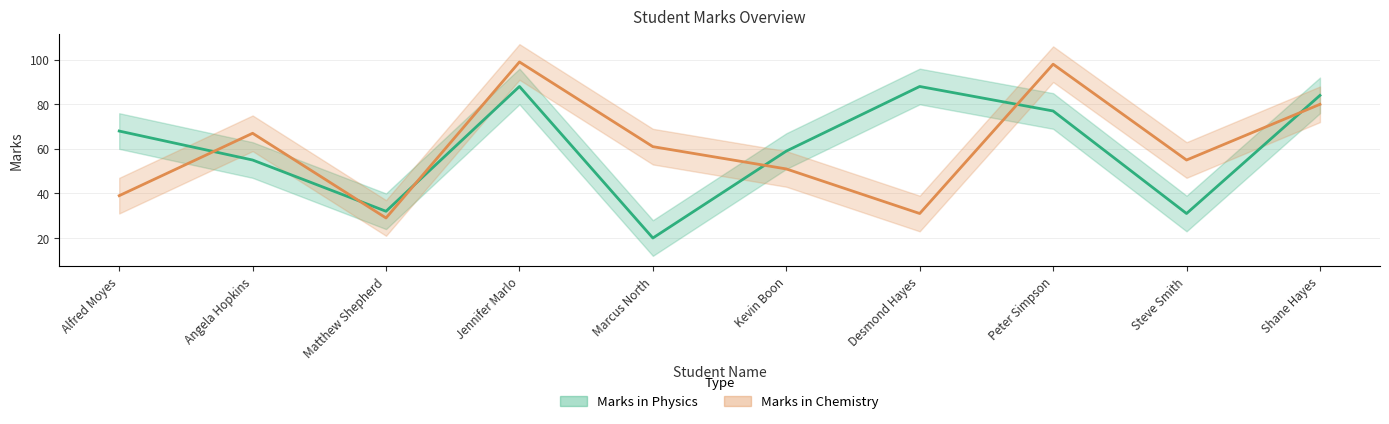

At which category does Marks in Physics reach its first local valley?

Matthew Shepherd